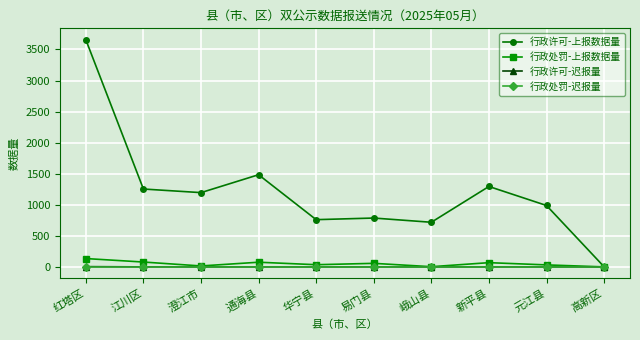

What is the maximum value shown in the chart?

3657